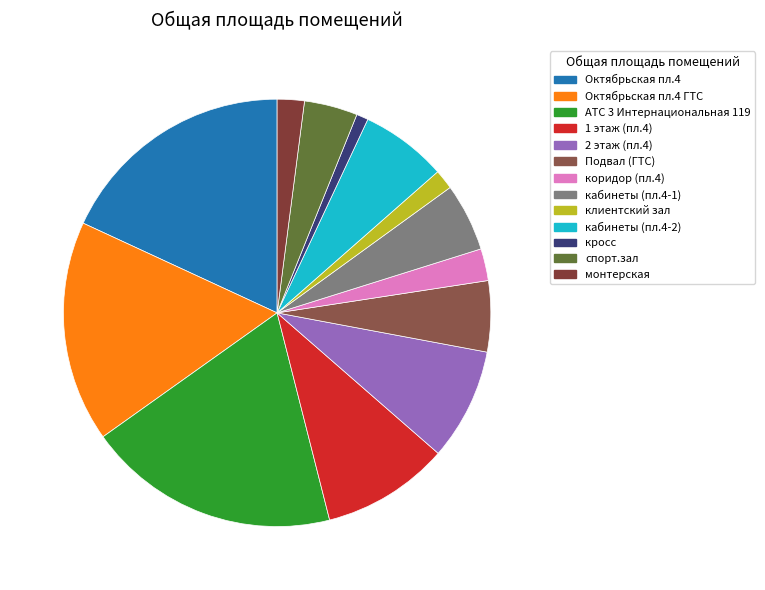

Is the sum of АТС 3 Интернациональная 119 and Октябрьская пл.4 greater than half?

No